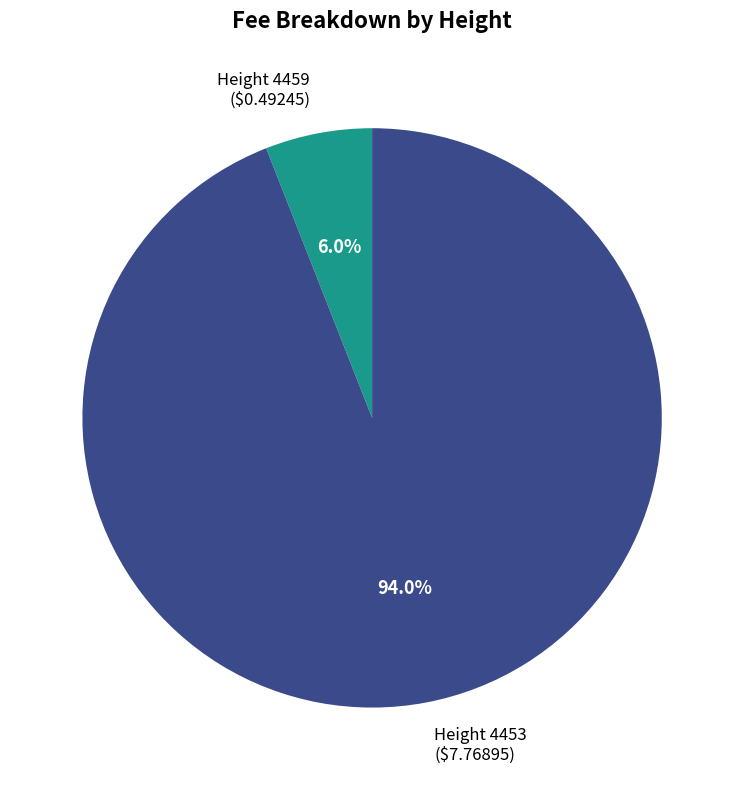

How many slices are in this pie chart?

2